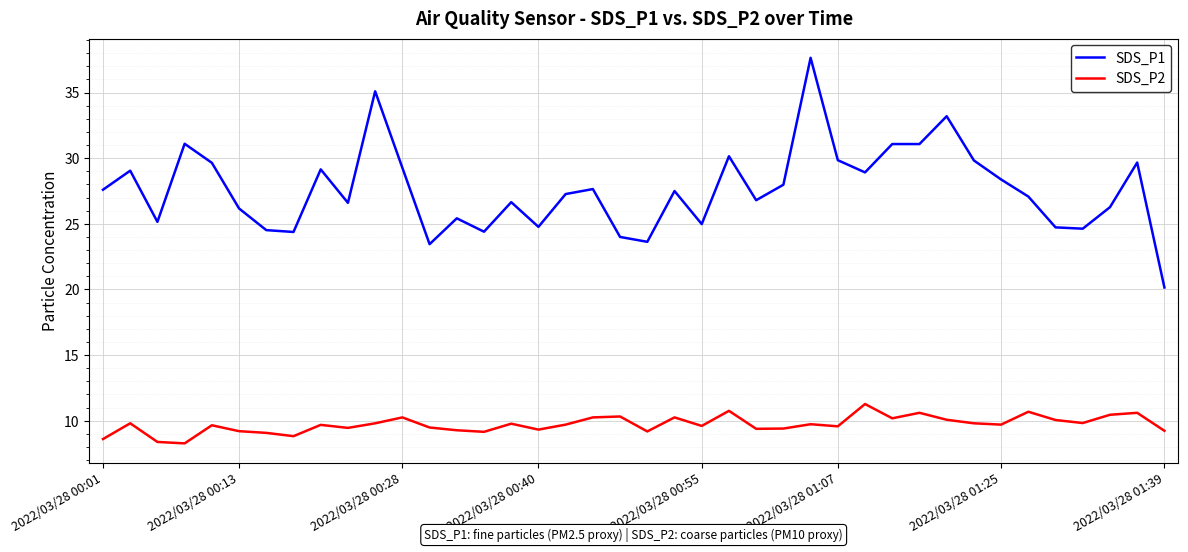

What is the difference between the maximum and minimum values in the SDS_P2 series?

3.0